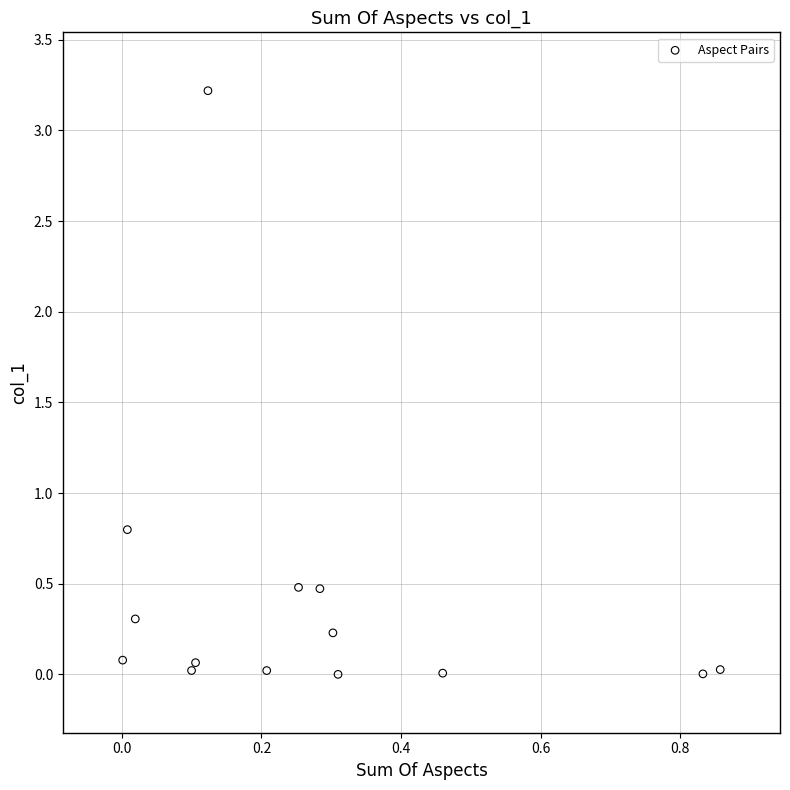

What Y value in the scatter plot is closest to 1?

0.8